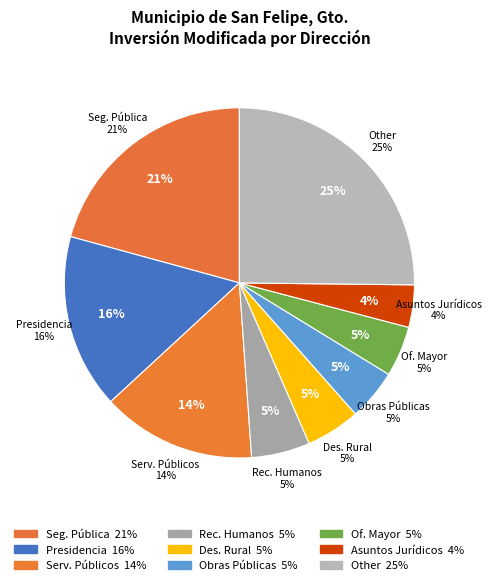

Is it true that XII. Dirección de Desarrollo Rural is 1% of the pie?

False